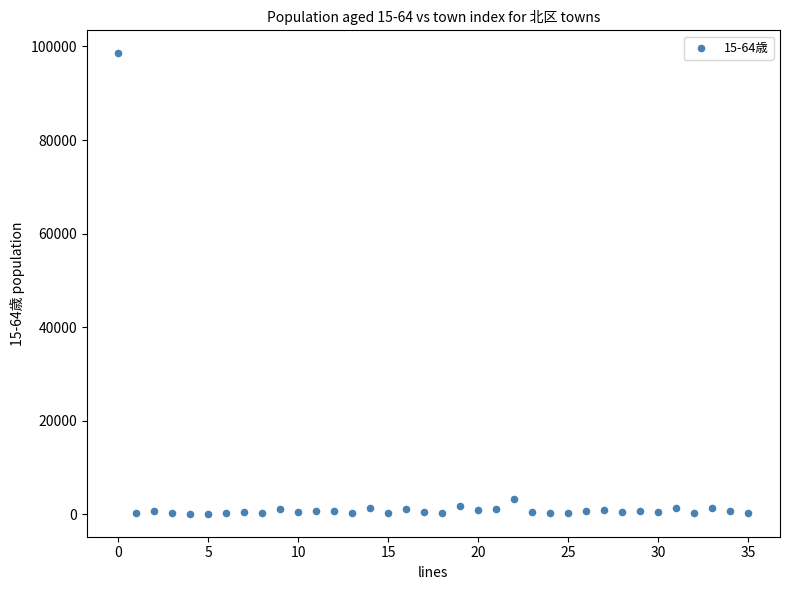

What is the range of Y values (max minus min)?

98363